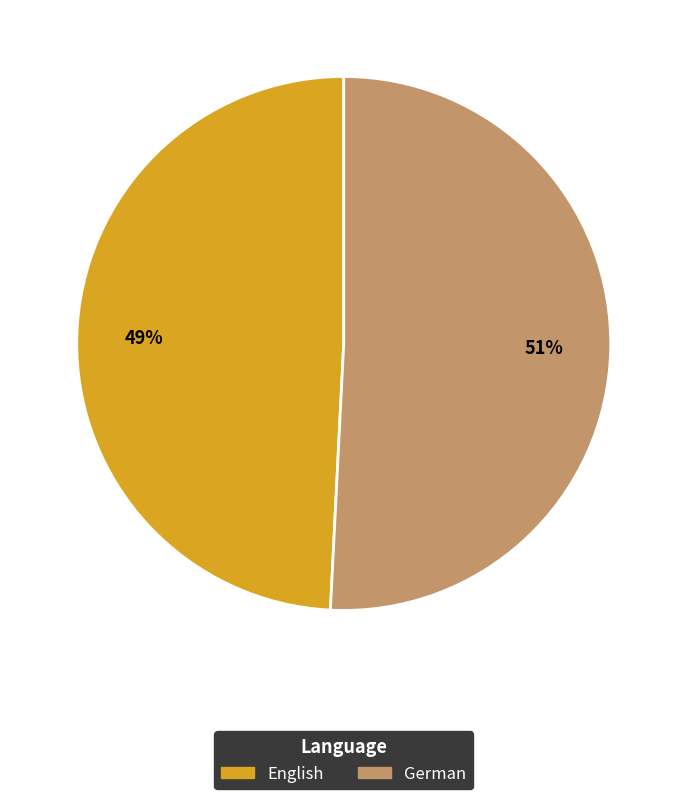

What percentage is the English slice, to the nearest percent?

49%